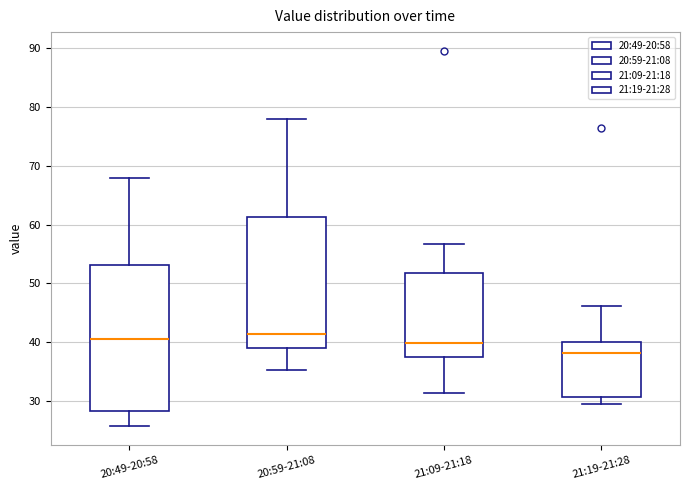

Which box has the lowest median line?

21:19-21:28